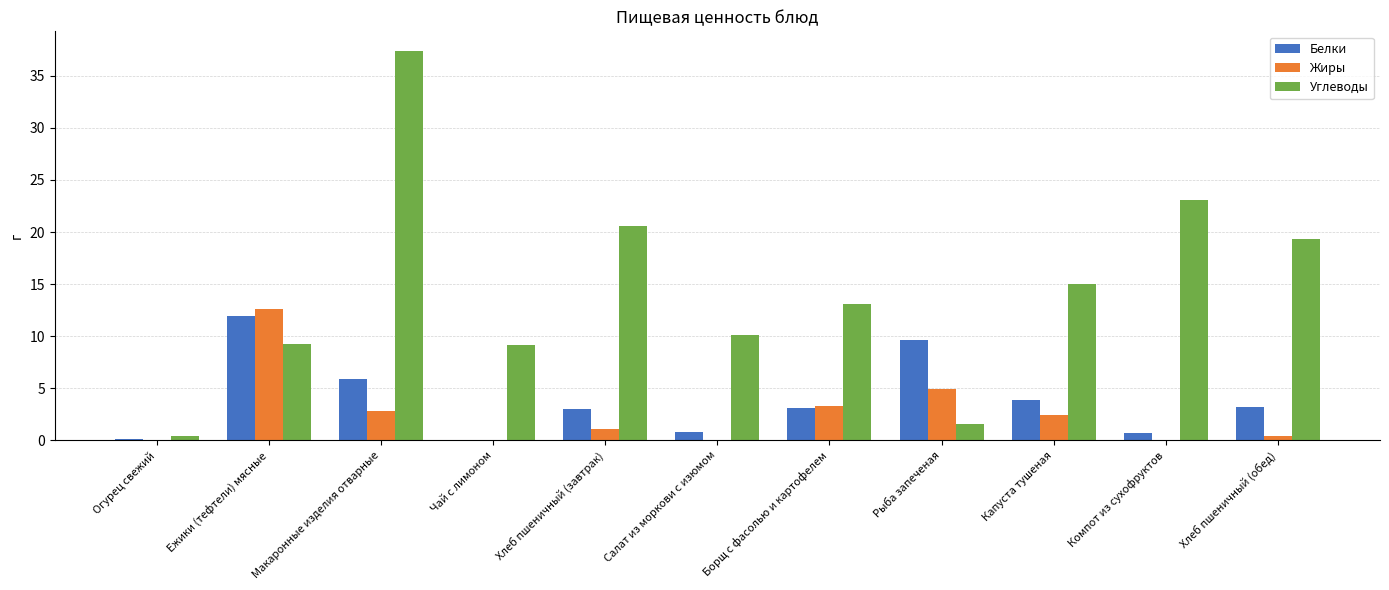

What is the greatest value displayed?

37.4